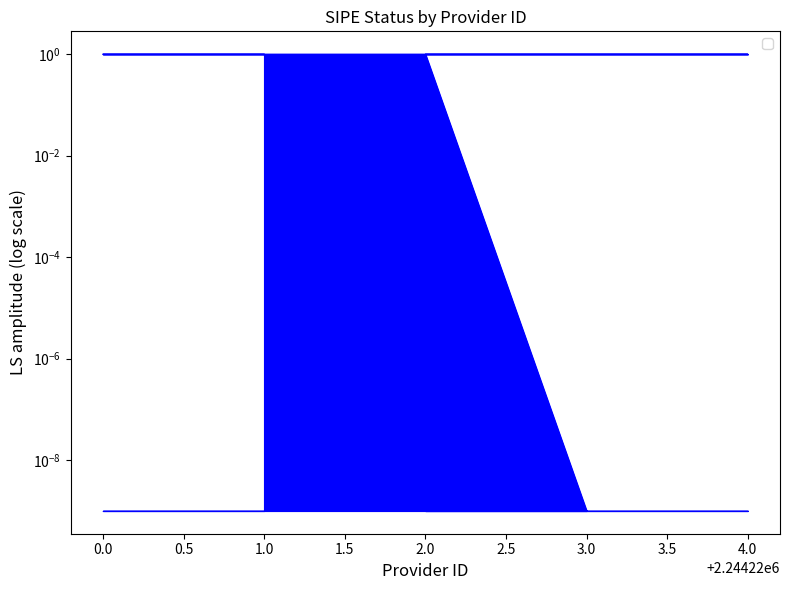

True or false: the data shows 0.4 at 2.0.

False